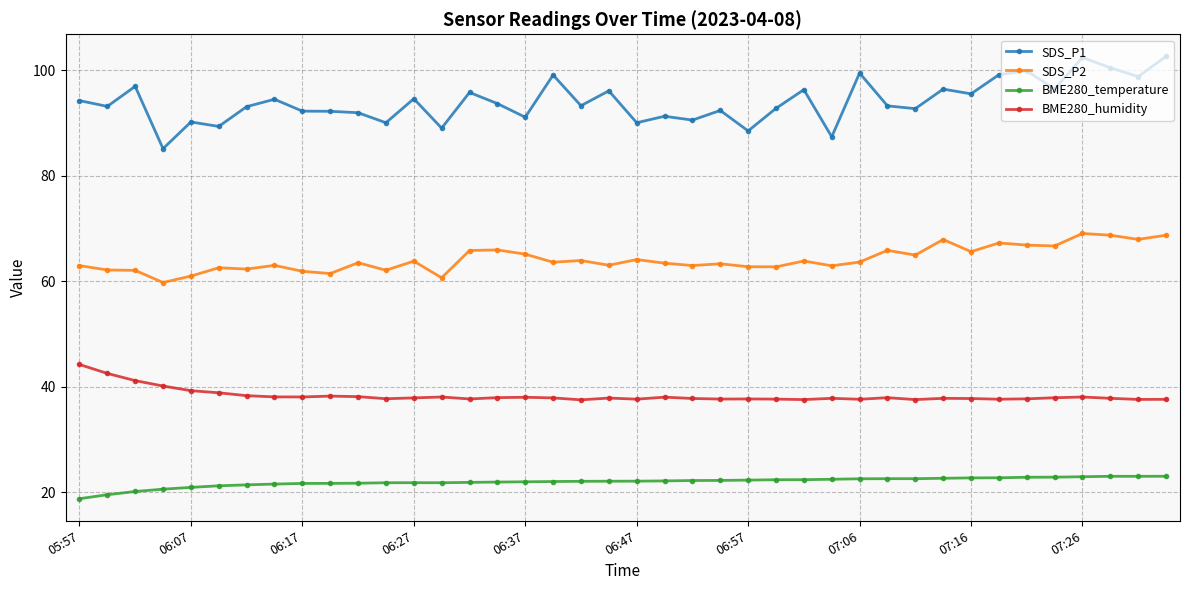

Rank the series by their average value, from highest to lowest.

SDS_P1, SDS_P2, BME280_humidity, BME280_temperature